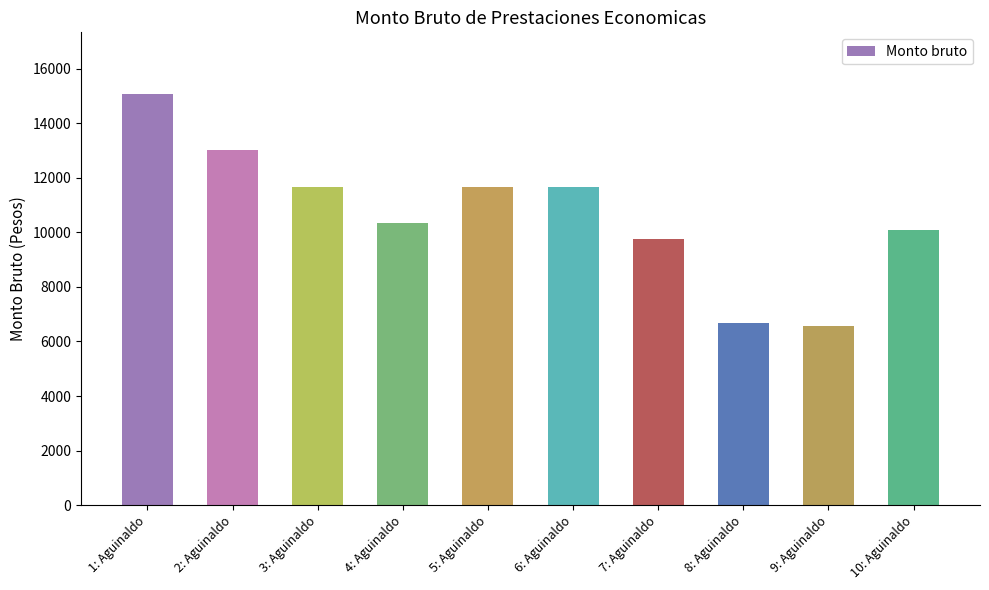

What position from the right is 2: Aguinaldo?

9